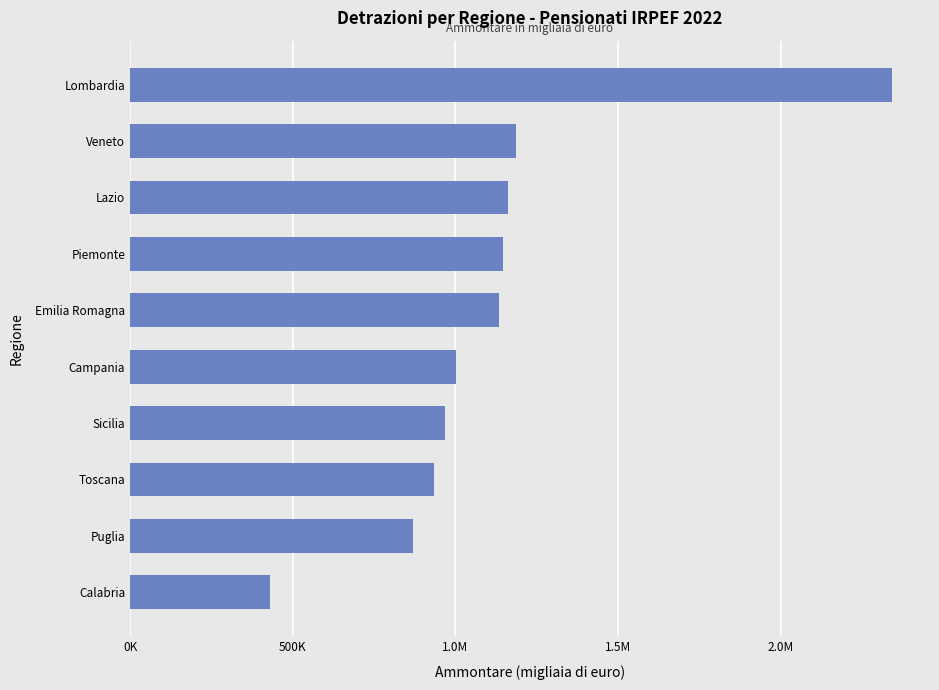

Are the bars horizontal?

Yes